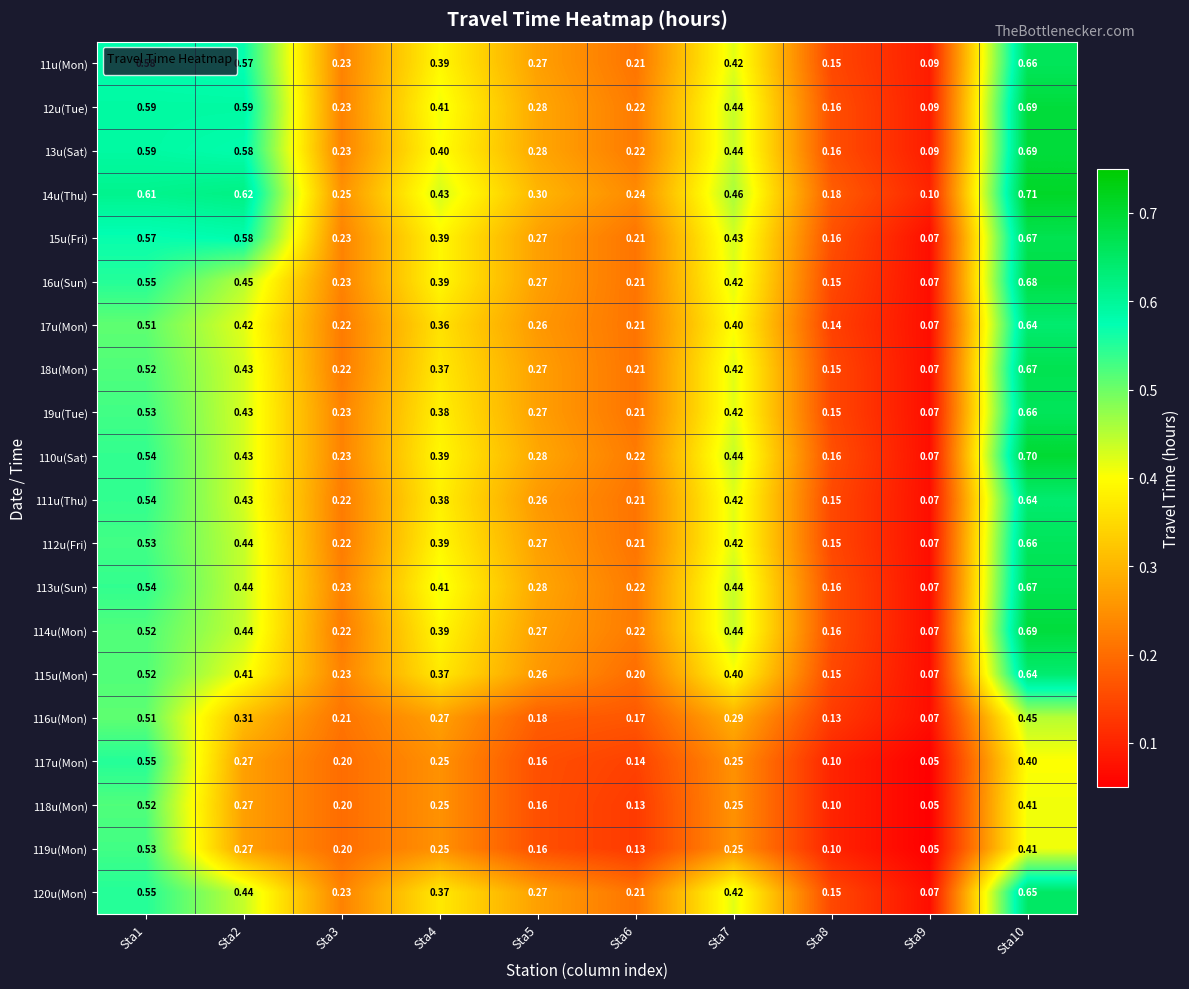

Is the value of 14u(Thu) at Sta1 greater than the value of 17u(Mon) at Sta4?

Yes